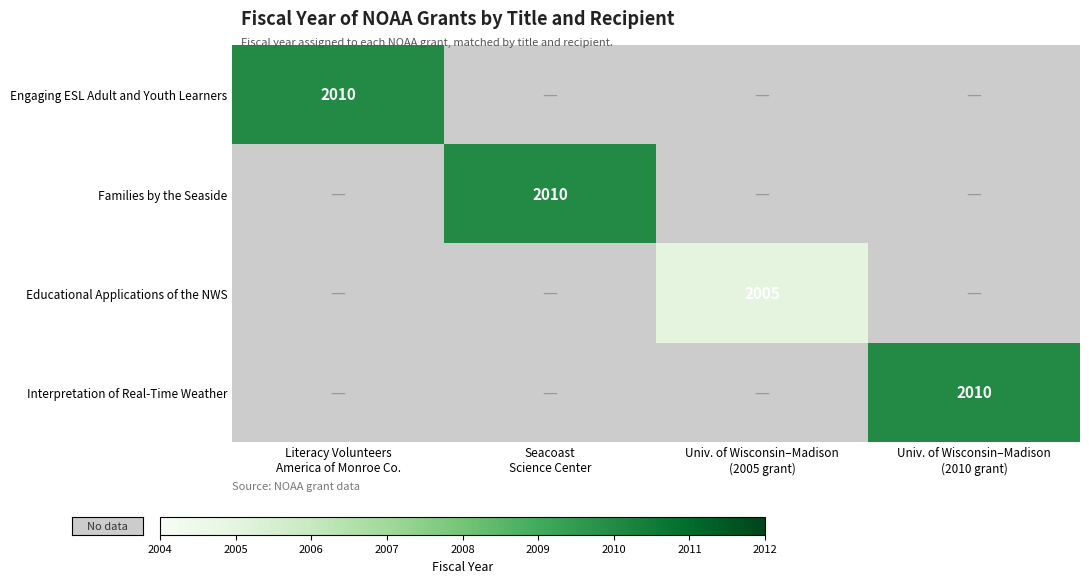

Count the number of data series in this chart.

4